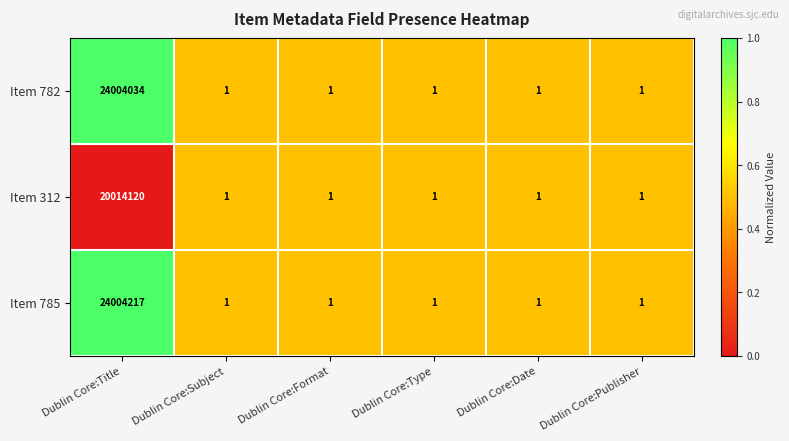

The value of Item 785 at Dublin Core:Format is 2. True or false?

False